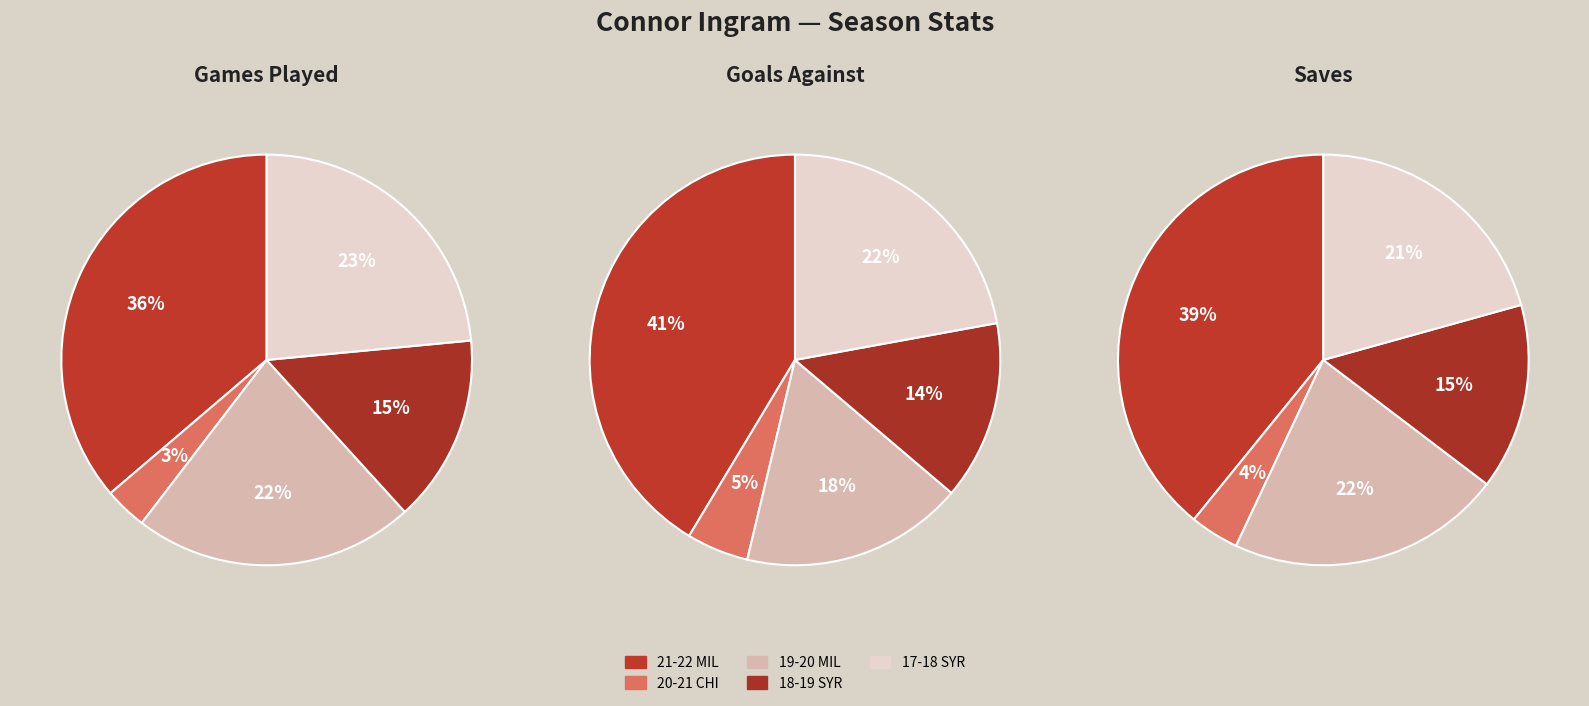

How many segments does this pie chart have?

5